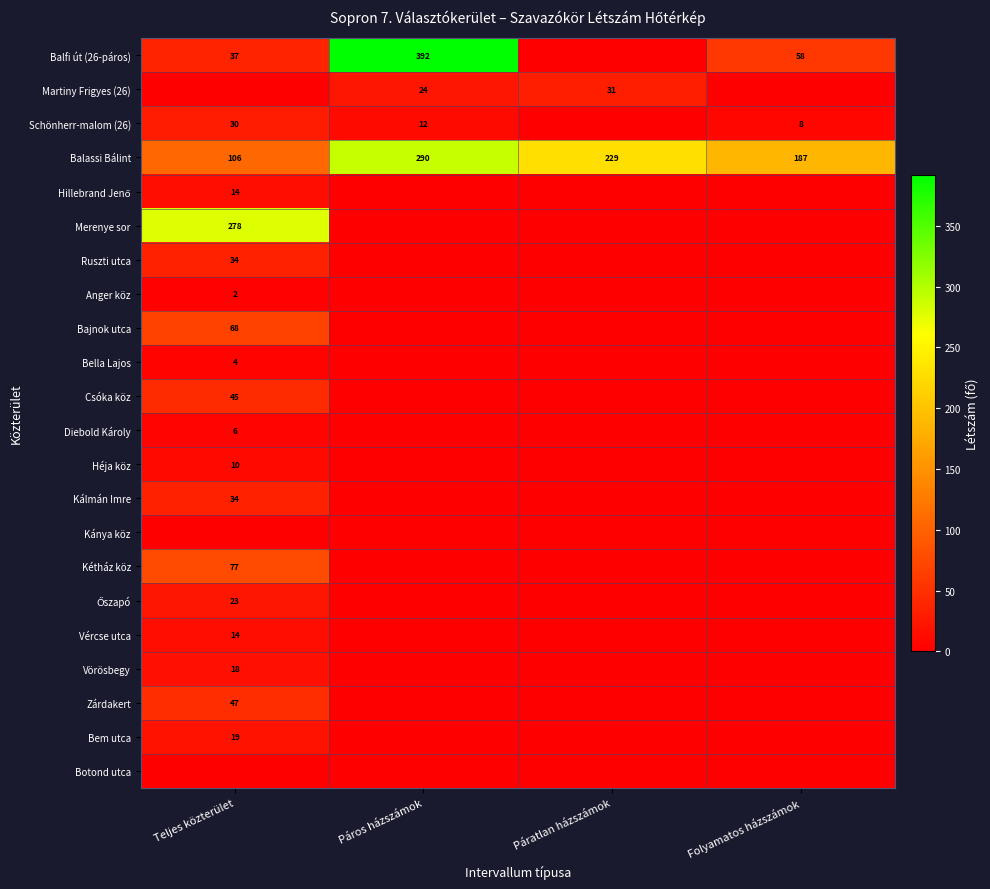

What is the average value of the Balassi Bálint series?

203